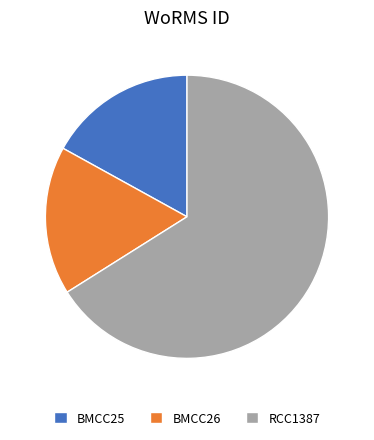

Which category has the biggest portion of the pie?

RCC1387